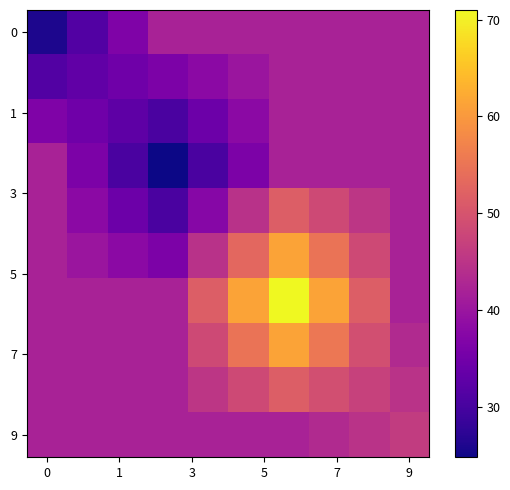

At how many categories does at least one series exceed 56?

3